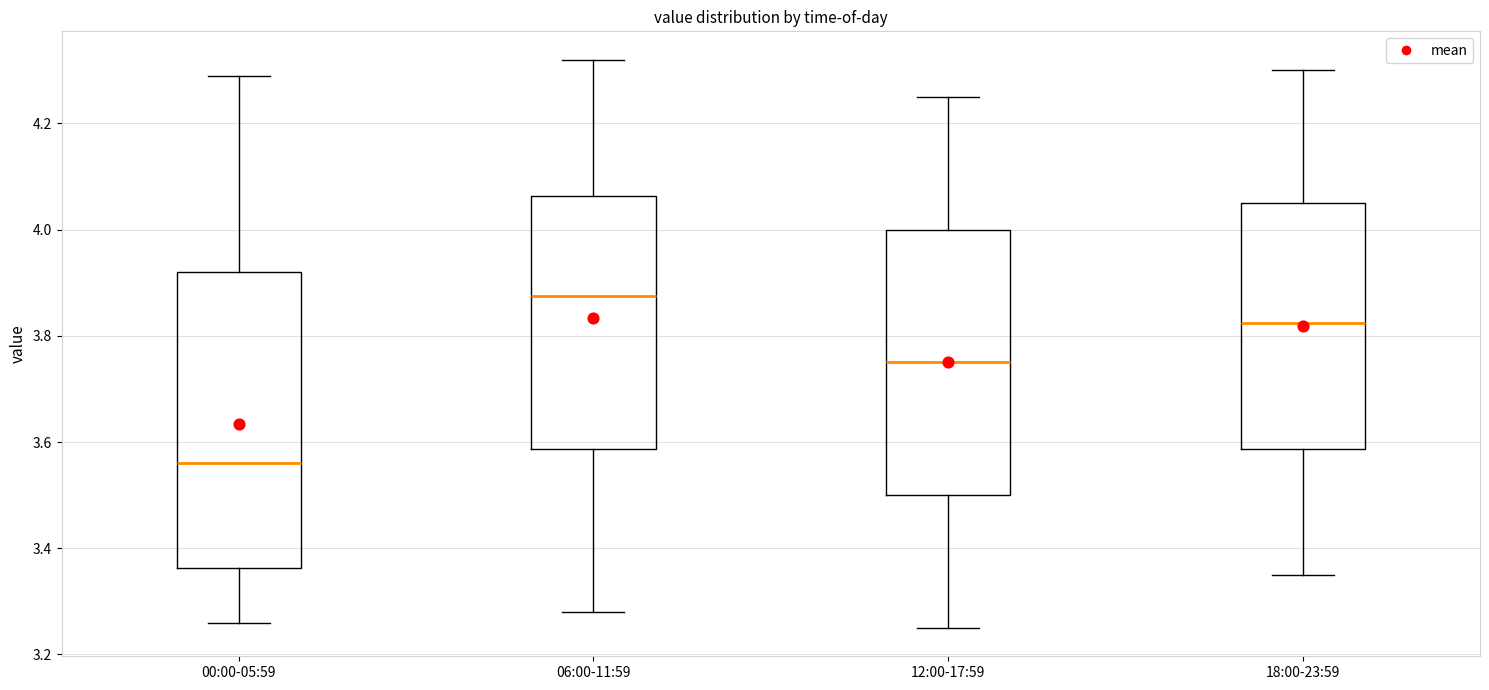

Reading left to right, read every box against the y-axis: the position of its median line, the range the box covers, and the ends of its whiskers. The values are not printed on the chart, so give them approximately, as read against the axis.

00:00-05:59: median 3.56, box 3.36 to 3.92, whiskers 3.26 to 4.30
06:00-11:59: median 3.88, box 3.58 to 4.06, whiskers 3.28 to 4.32
12:00-17:59: median 3.76, box 3.50 to 4.00, whiskers 3.26 to 4.26
18:00-23:59: median 3.82, box 3.58 to 4.06, whiskers 3.36 to 4.30